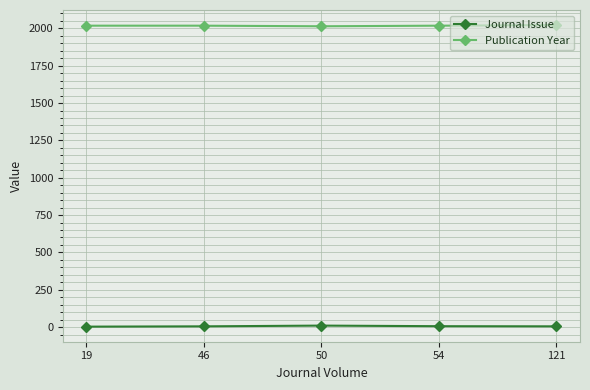

What is the sum of all Publication Year values?

10090